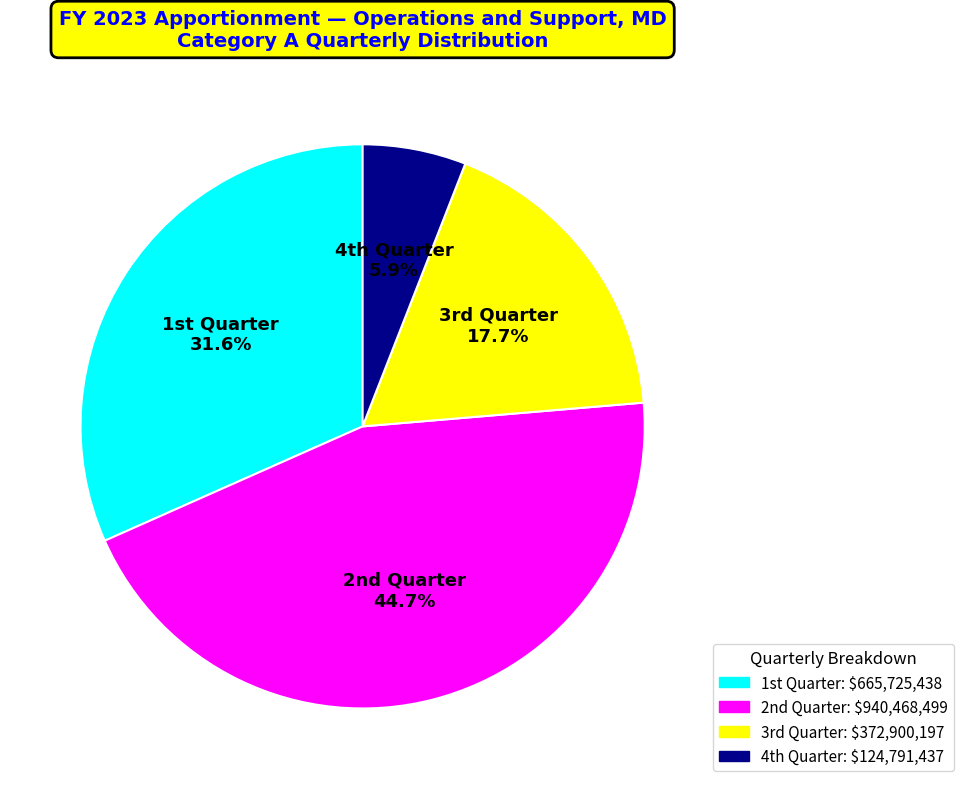

Count the number of slices in the pie.

4